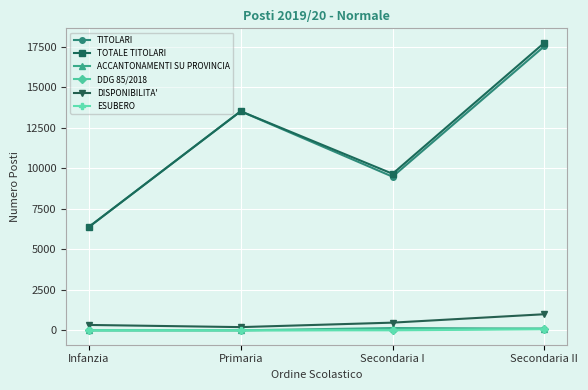

Is it true that DISPONIBILITA' equals 994 at Secondaria II?

True